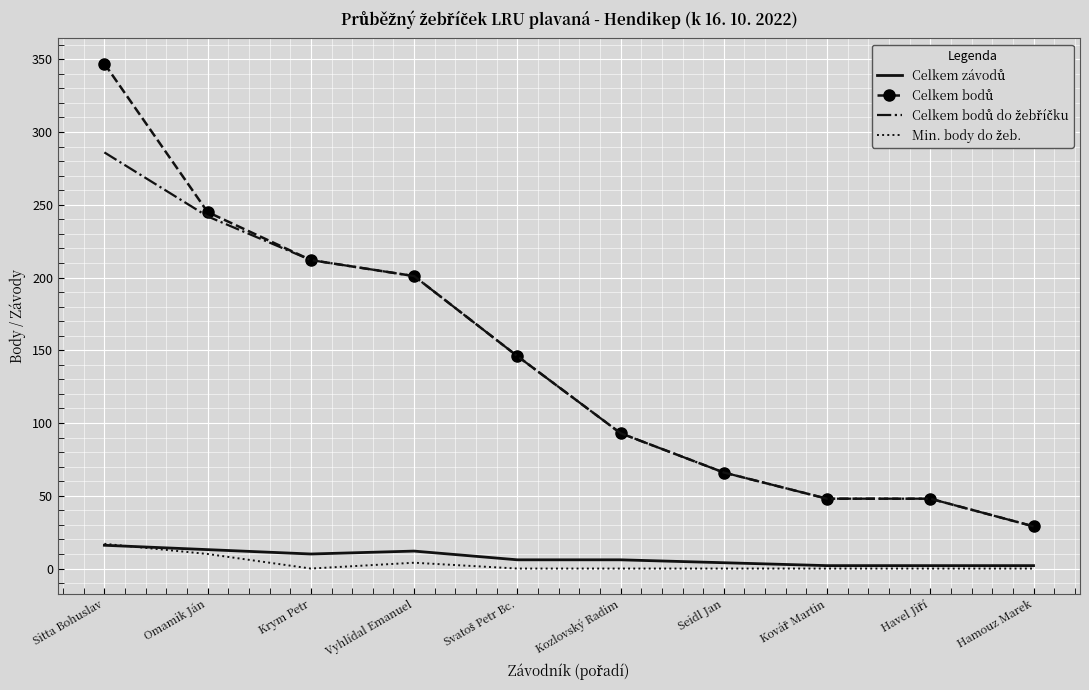

At which category does the chart reach its peak across all series?

Sitta Bohuslav